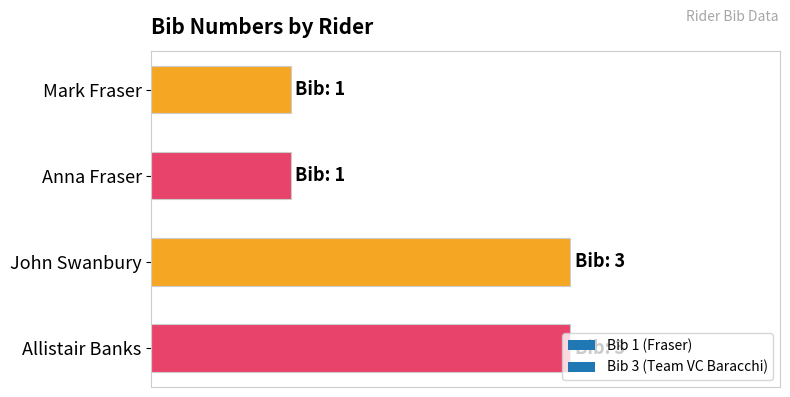

Which label corresponds to the largest value in the chart?

John Swanbury